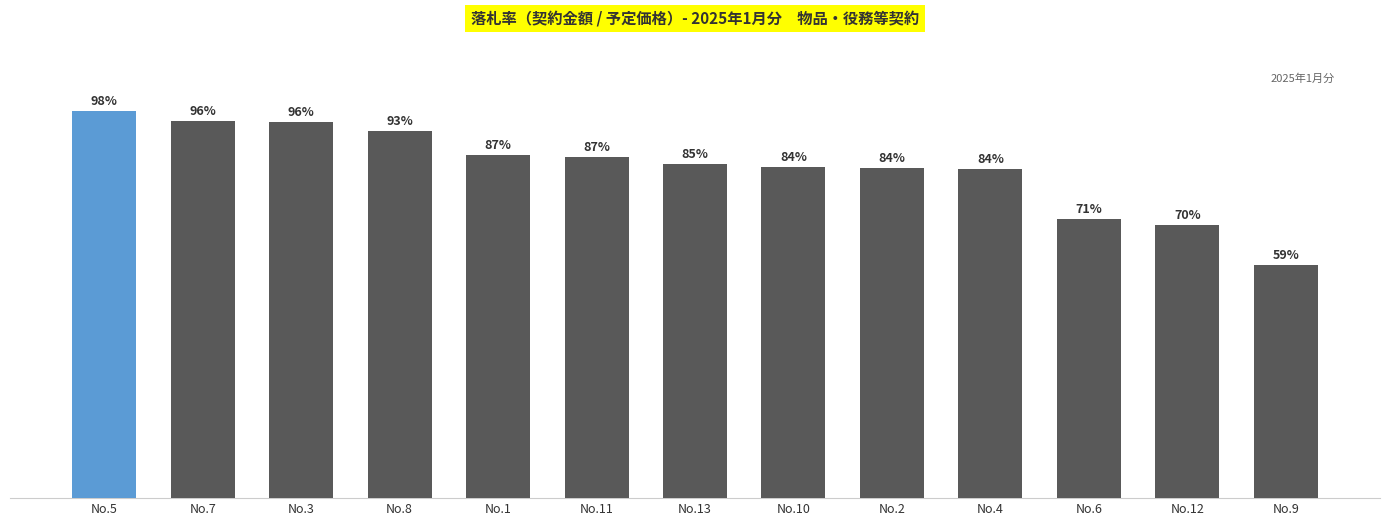

Where does the data first go above 85?

No.5